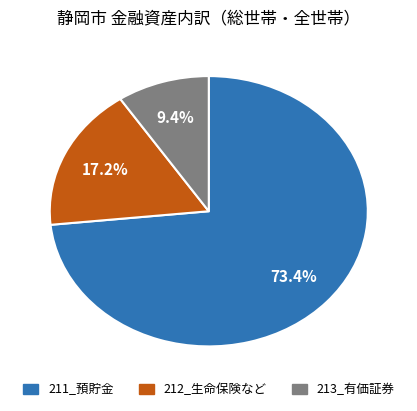

What portion of the pie excludes 212_生命保険など?

82.8%